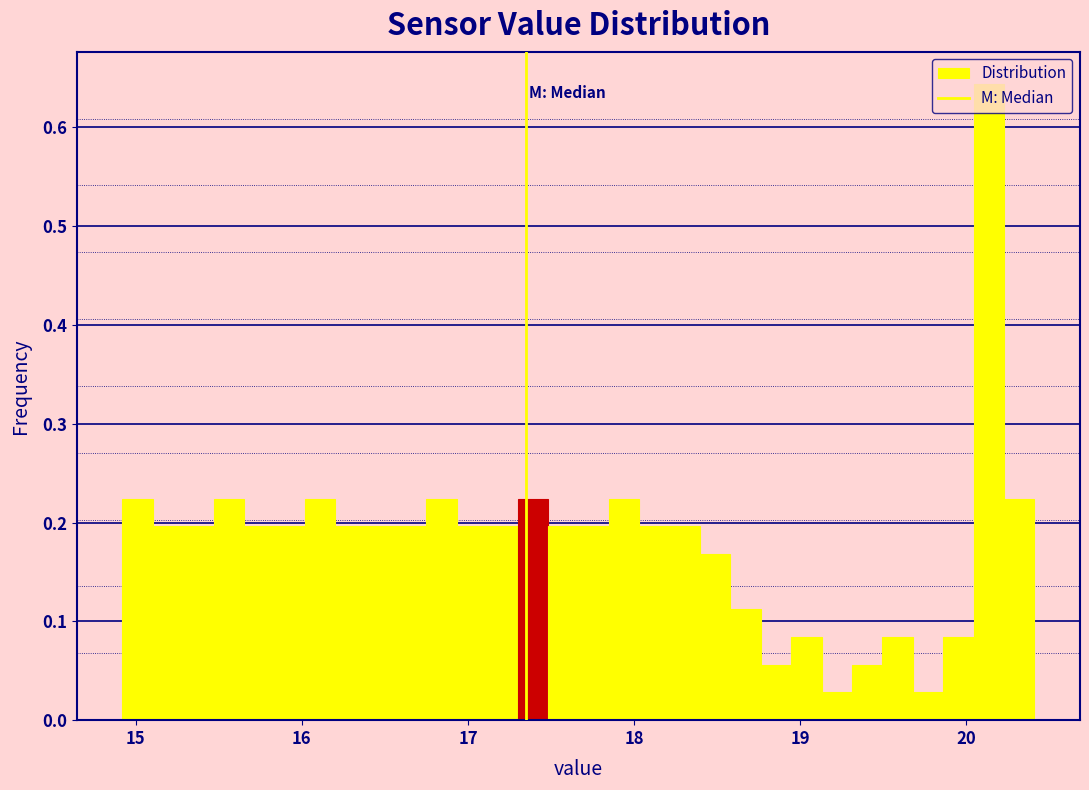

Around what value on the x-axis is the tallest bar? Give the approximate position of its centre, as read against the axis.

20.1